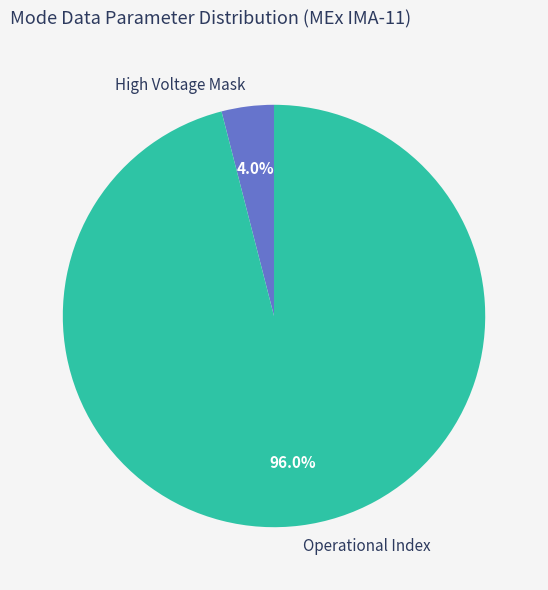

Count the number of slices in the pie.

2